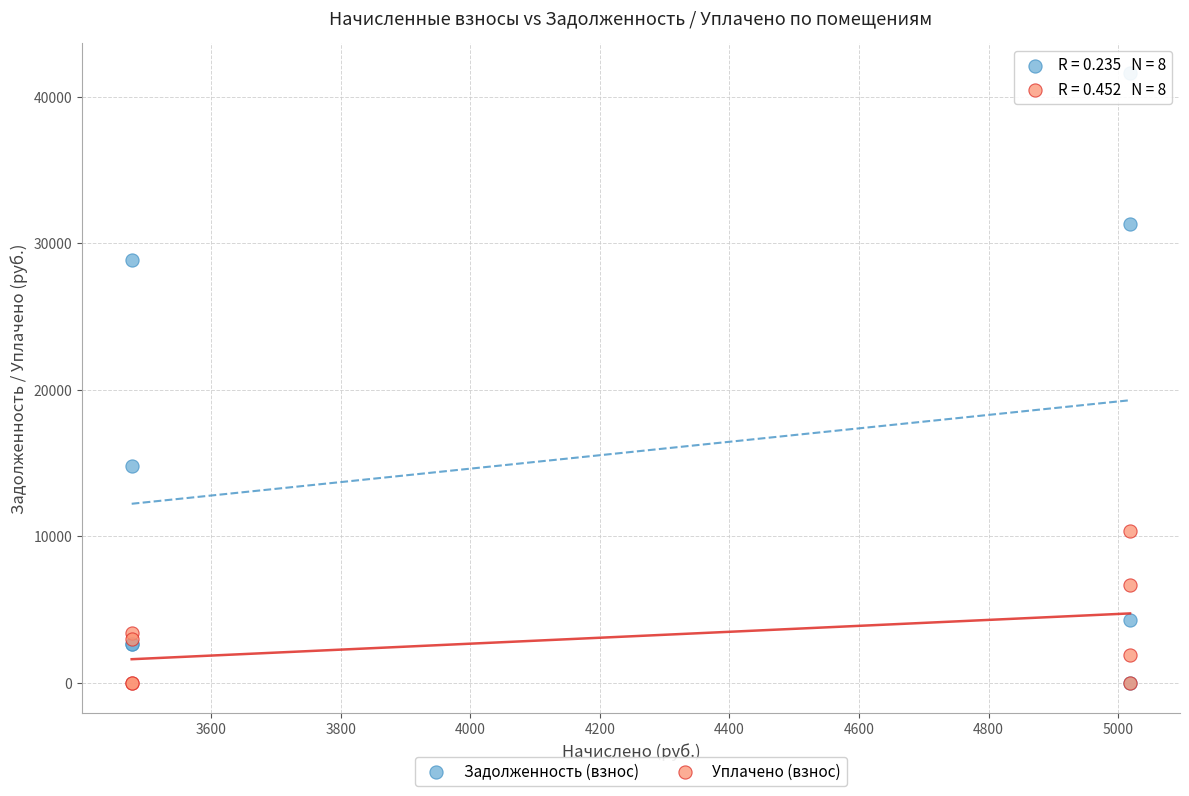

In the Уплачено (взнос) series, what Y value is closest to 5168?

6692.0